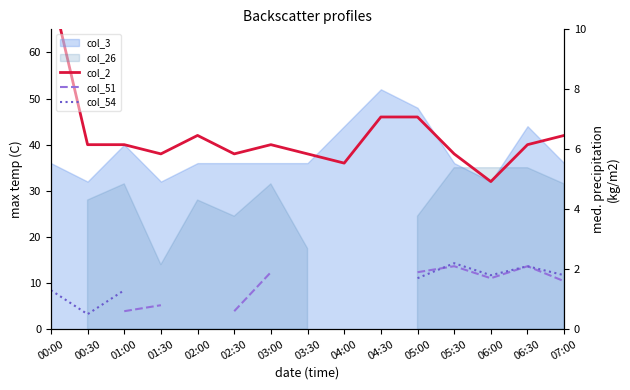

Rank the categories by col_51 value from highest to lowest.

00:00, 00:30, 02:00, 03:30, 04:00, 04:30, 05:30, 06:30, 03:00, 05:00, 06:00, 07:00, 01:30, 01:00, 02:30